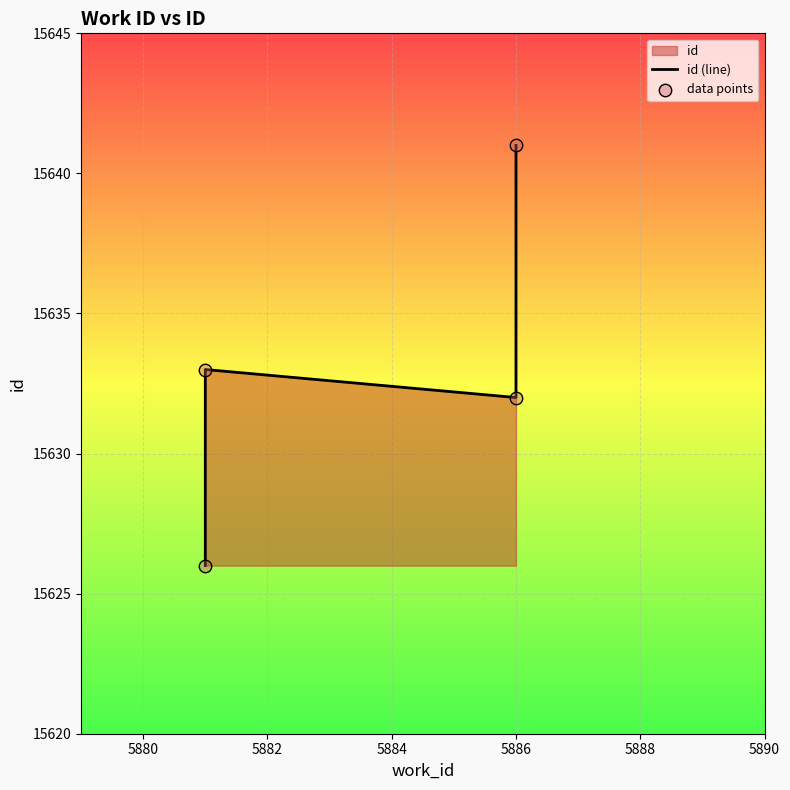

Which series has the largest total across all categories?

id (line)